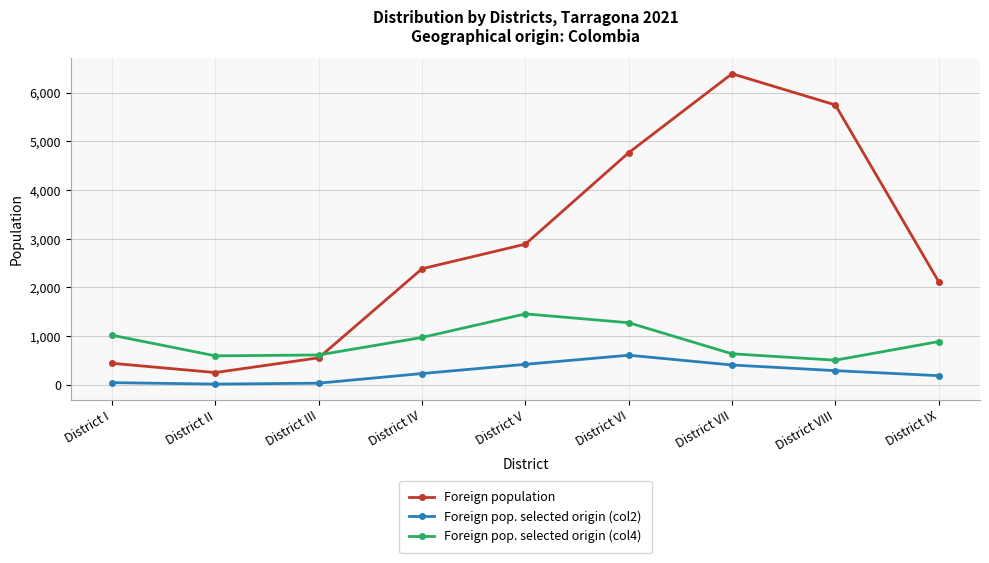

How many data points in Foreign population are less than 2384?

4